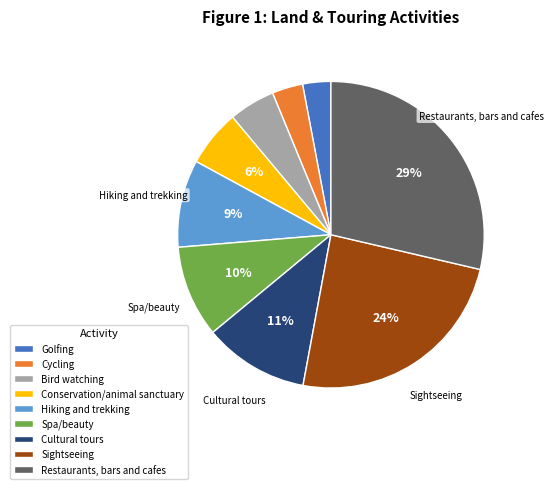

Is there any slice that represents more than half of the pie?

No